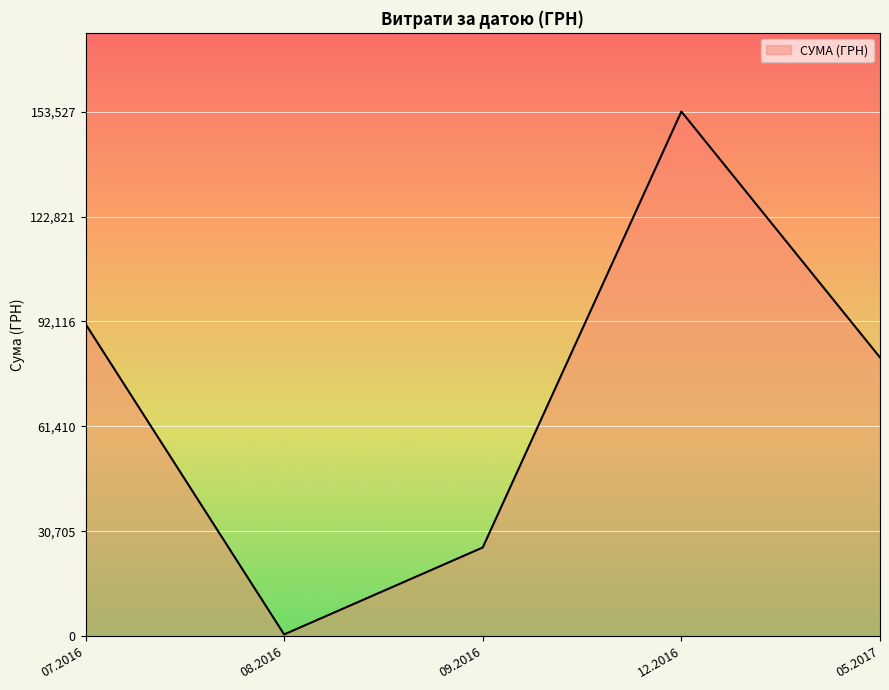

List the labels in order of value, smallest first.

08.2016, 09.2016, 05.2017, 07.2016, 12.2016